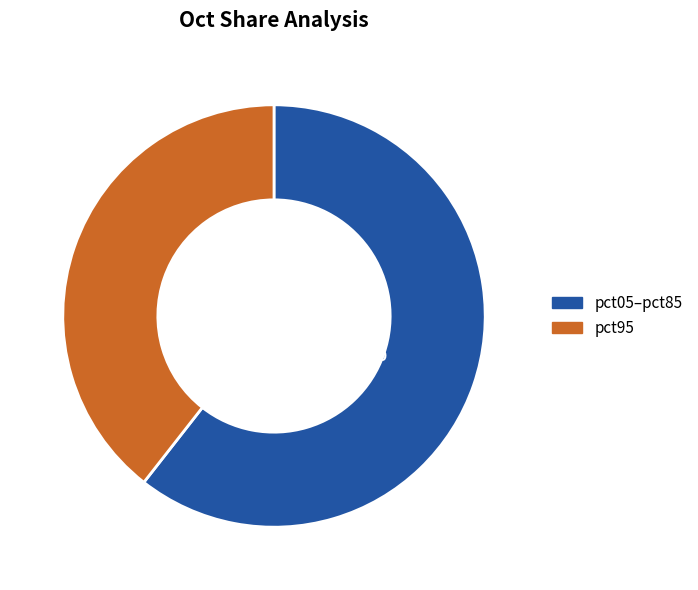

How many segments does this pie chart have?

2